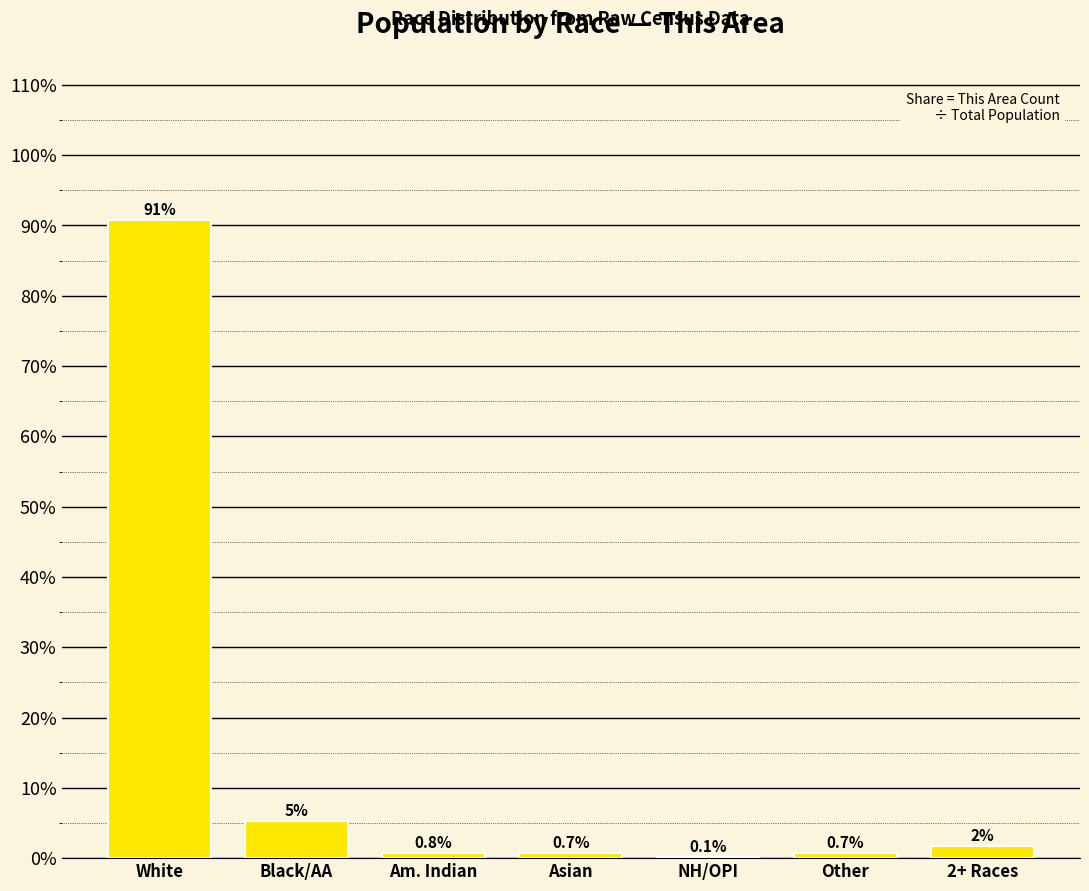

At which category does the chart reach its peak across all series?

White